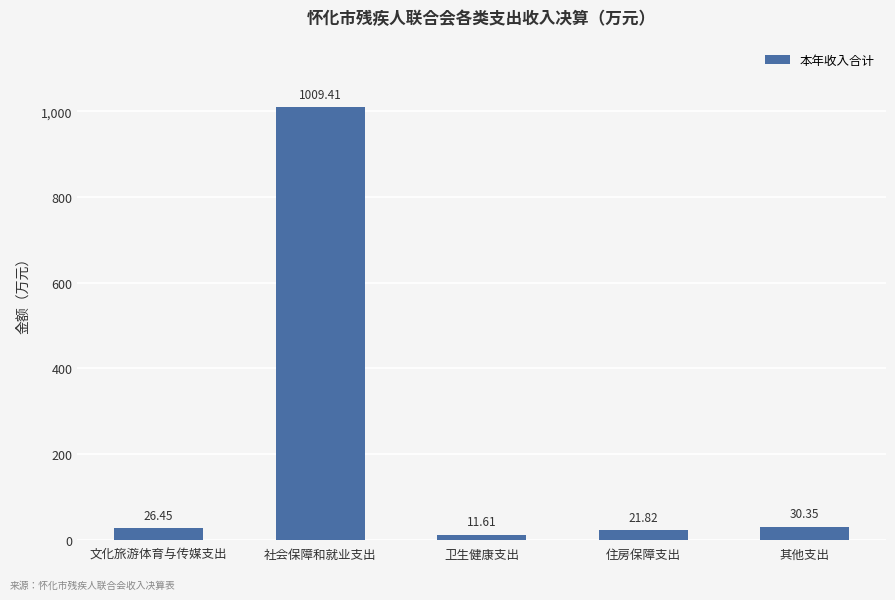

Is it true that the value at 社会保障和就业支出 is 445.1?

False